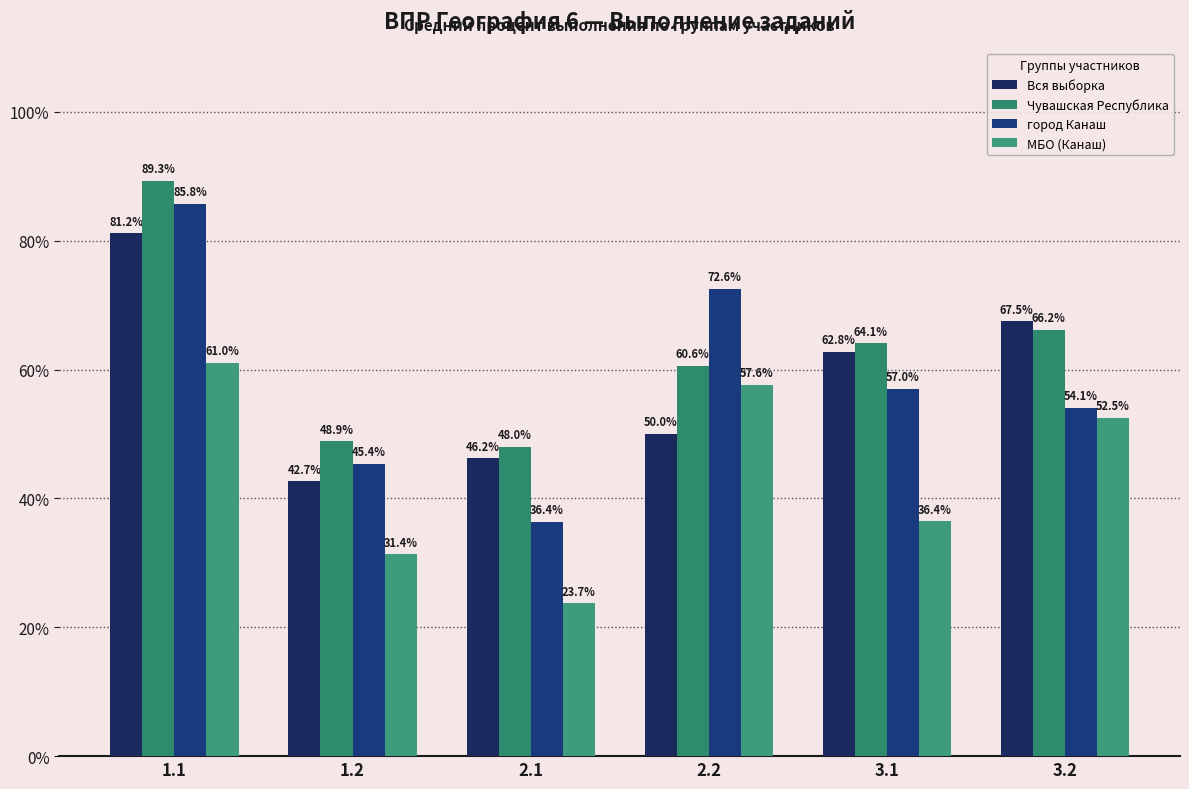

How many bars are there in each group?

4